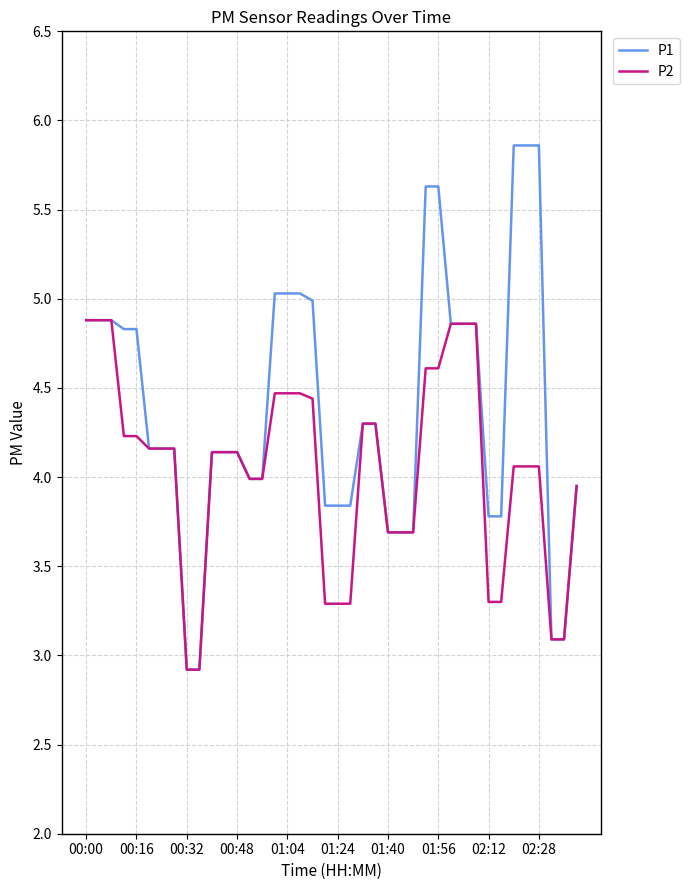

List the series in order of their peak value, highest first.

P1, P2